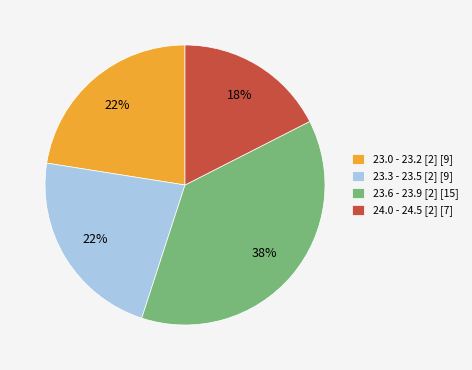

Which has a higher value, 23.0 - 23.2 [2] [9] or 24.0 - 24.5 [2] [7]?

23.0 - 23.2 [2] [9]